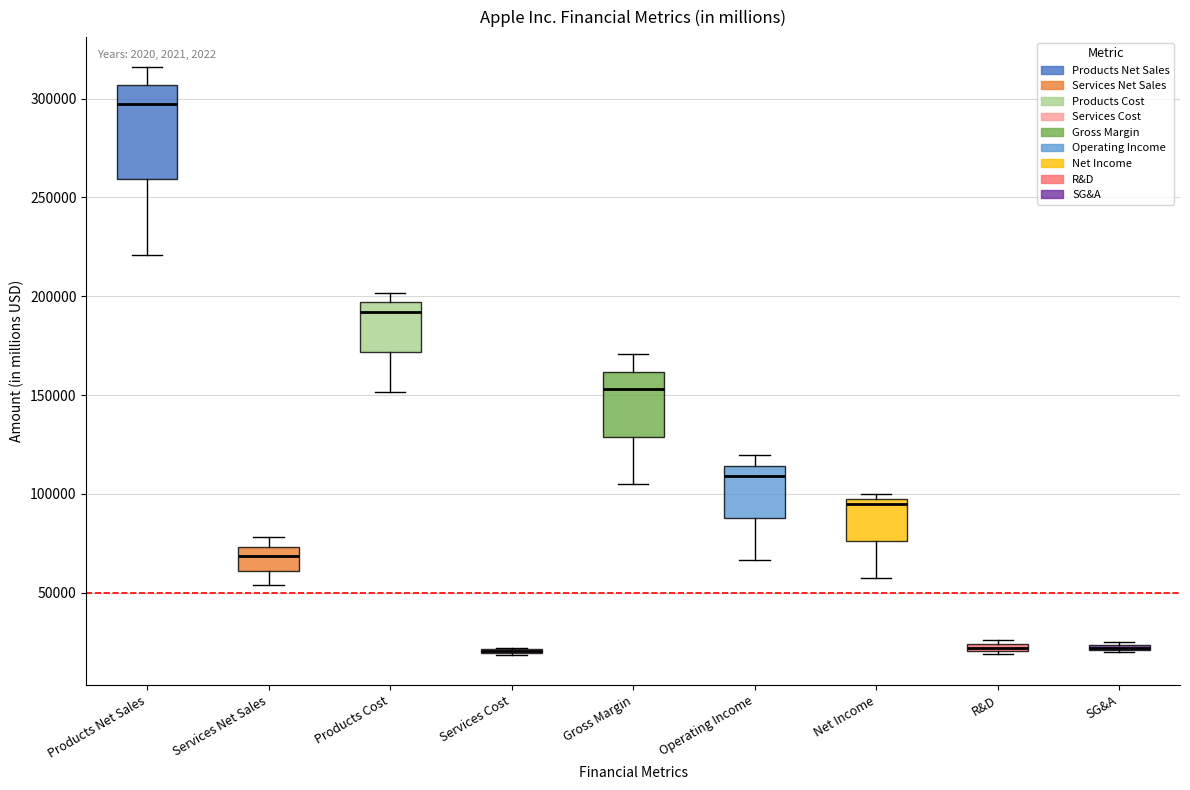

Where is the lower edge of the box for Net Income on the y-axis? The values are not printed on the chart, so give them approximately, as read against the axis.

75000